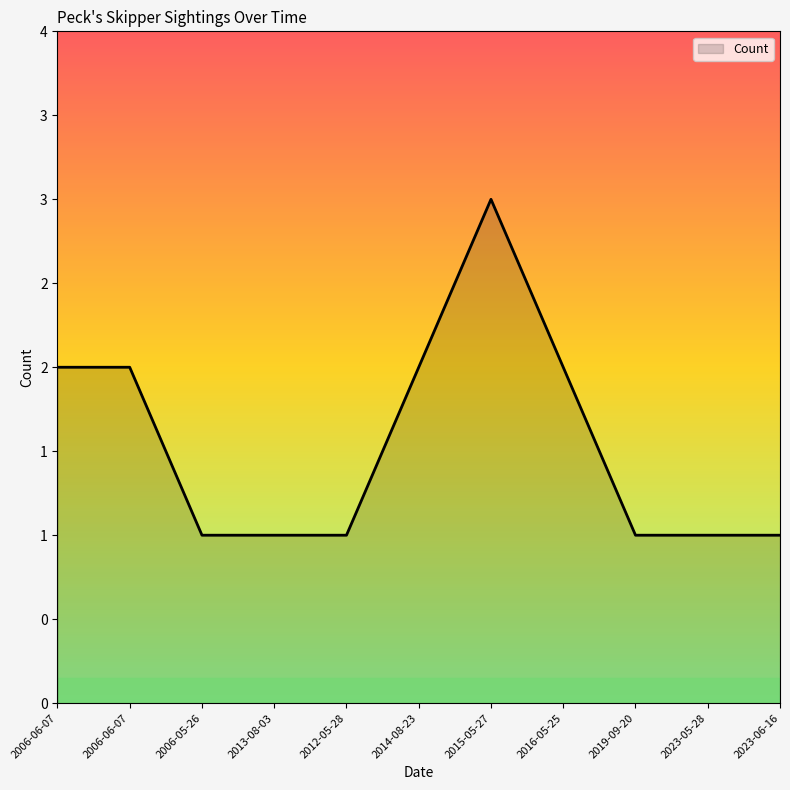

Rank the categories by value from highest to lowest.

2015-05-27, 2006-06-07, 2006-06-07, 2014-08-23, 2016-05-25, 2006-05-26, 2013-08-03, 2012-05-28, 2019-09-20, 2023-05-28, 2023-06-16